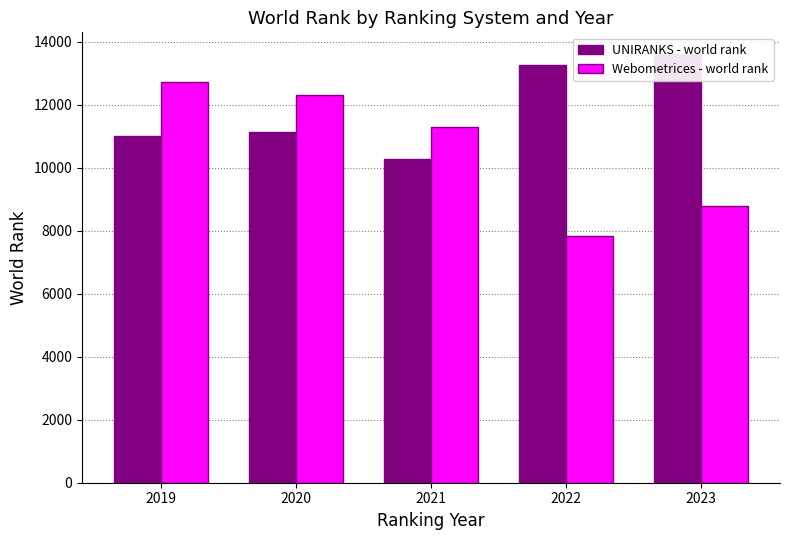

What is the greatest value displayed?

13625